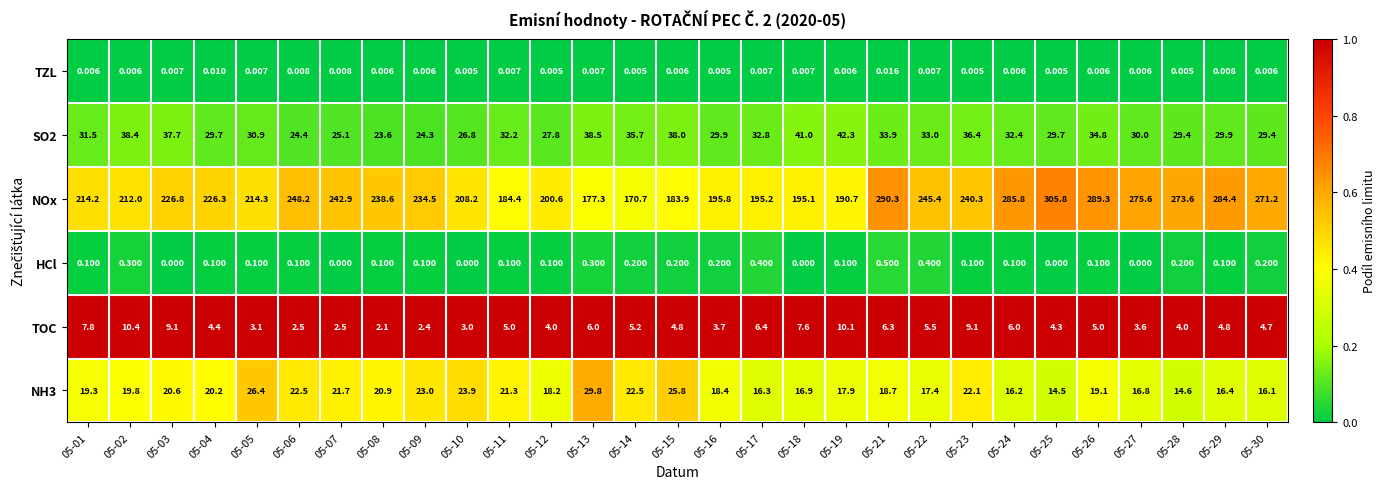

Is the value of NH3 at 05-30 greater than the value of SO2 at 05-03?

No